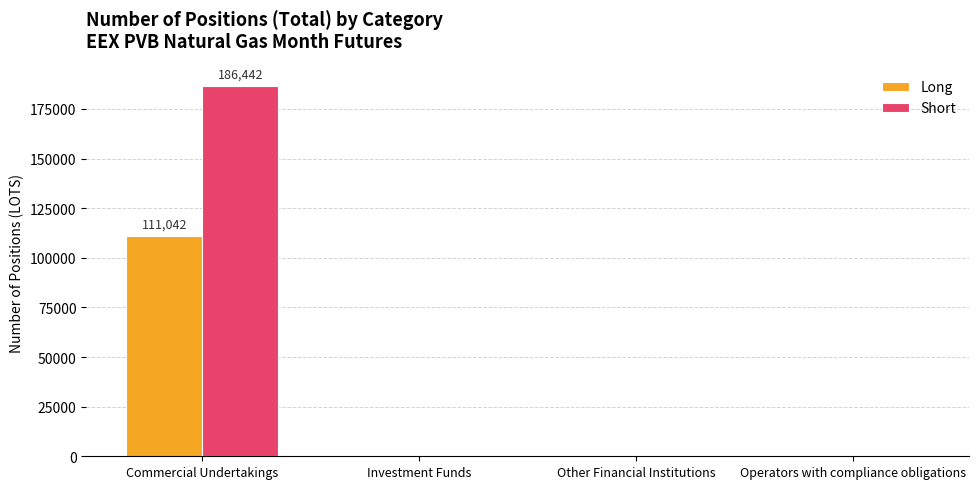

How many categories are shown in the chart?

4